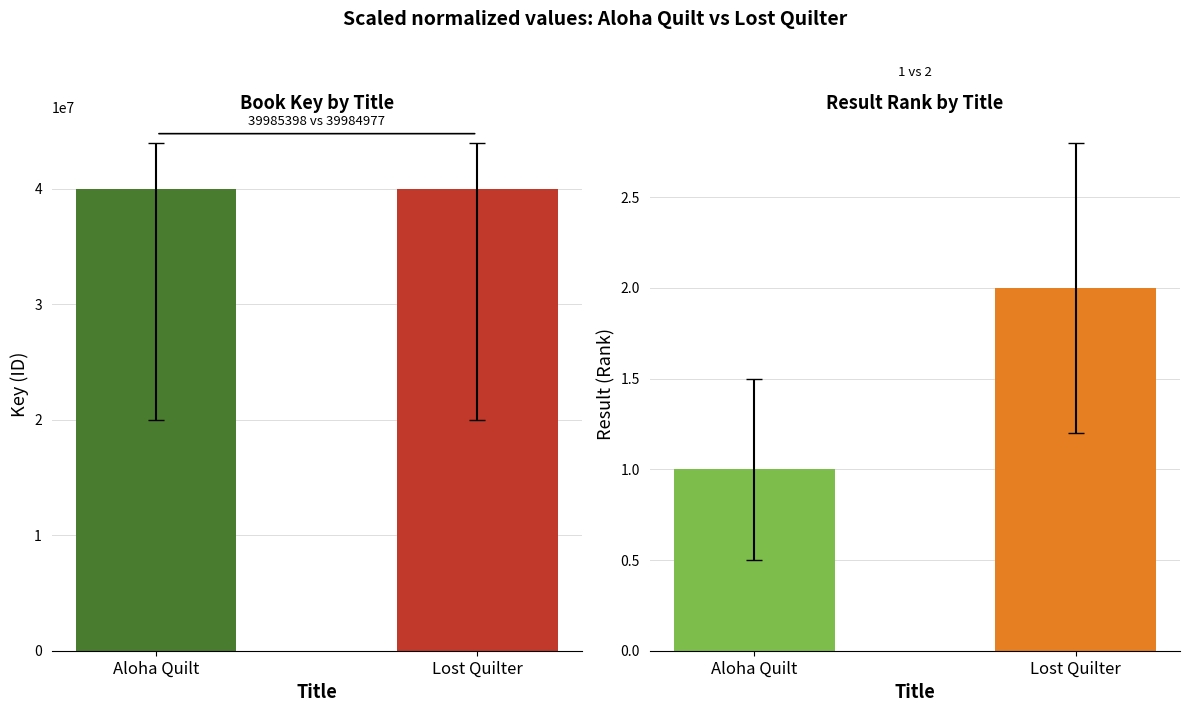

What is the minimum value shown in the chart?

1